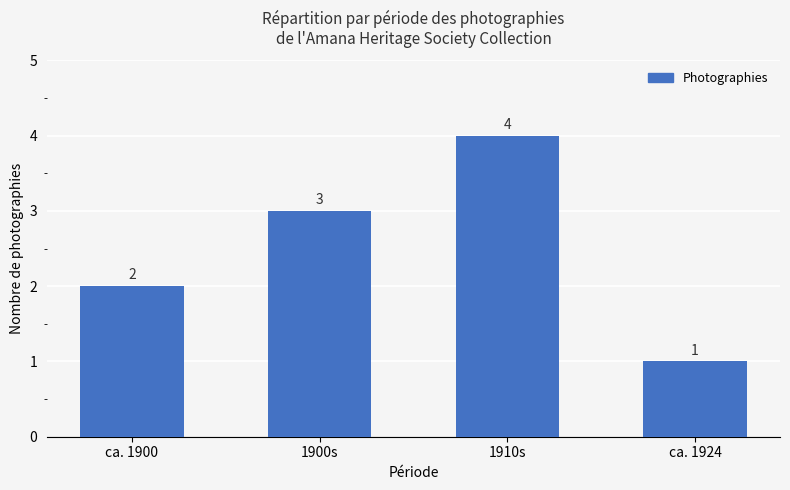

What is the difference between the maximum and minimum values?

3